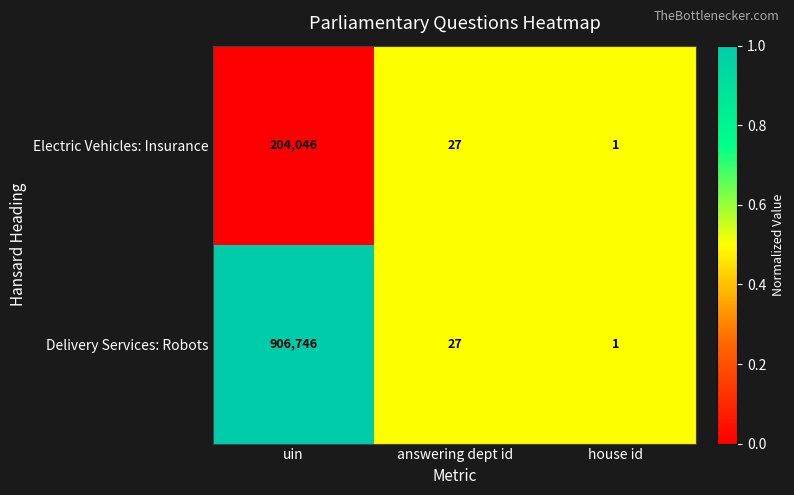

What is the approximate value of Electric Vehicles: Insurance at uin?

204046